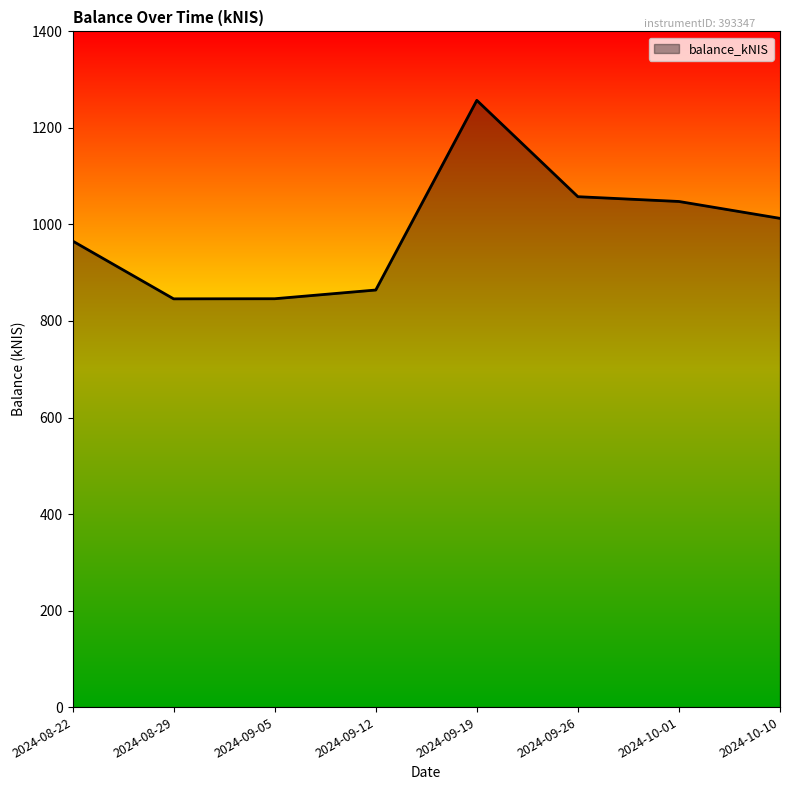

The value at 2024-09-26 is 599.6. True or false?

False